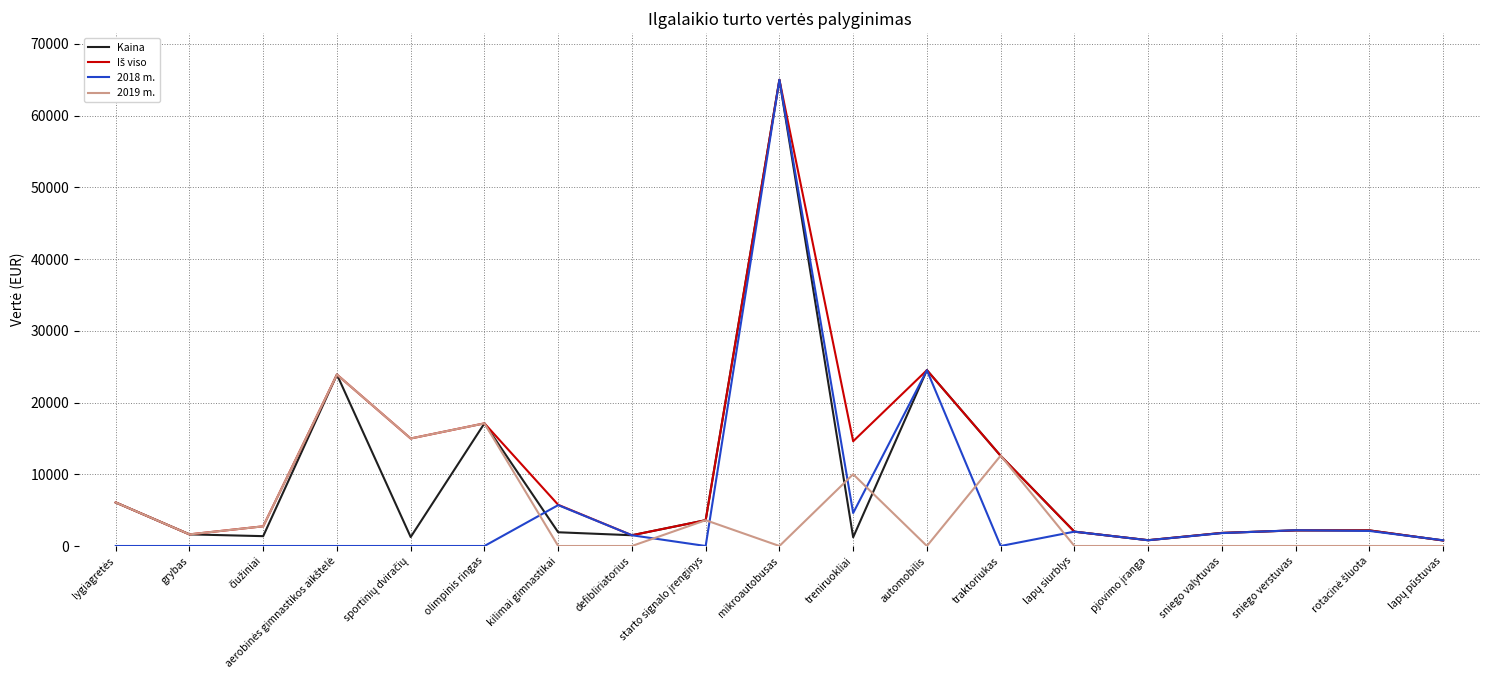

At which category is the sum across all series the highest?

mikroautobusas